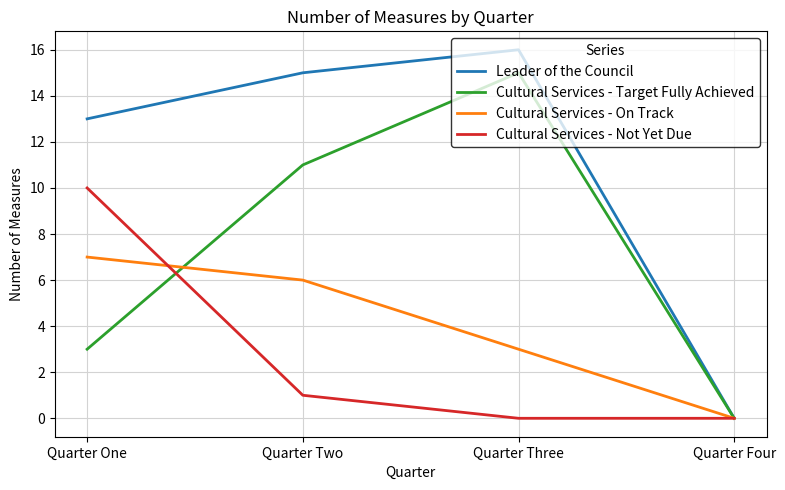

What is the difference between the maximum and minimum values in the Cultural Services - Target Fully Achieved series?

15